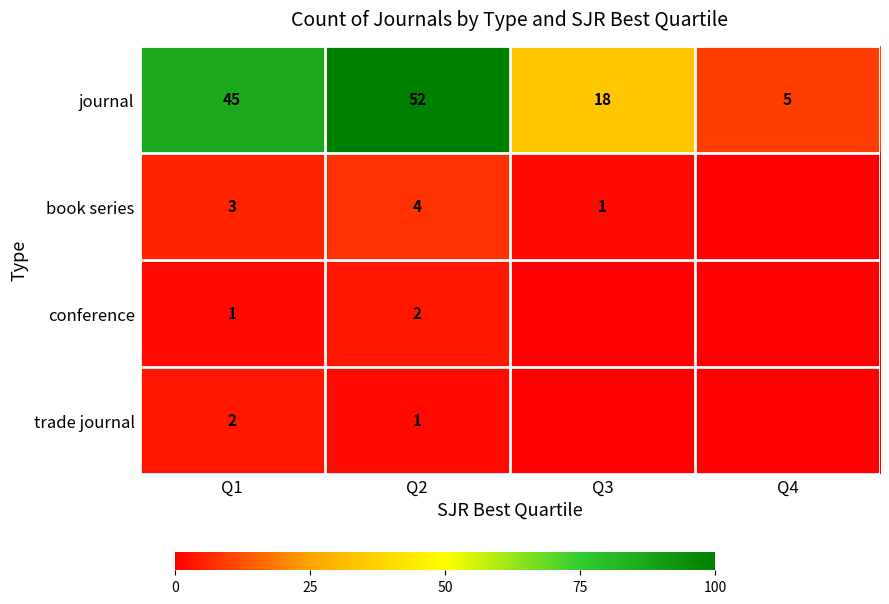

Which has a higher value, Q3 or Q2?

Q2